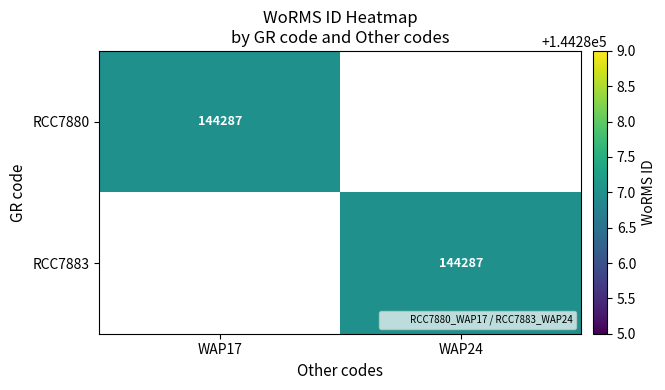

At which category does the chart reach its peak across all series?

WAP17